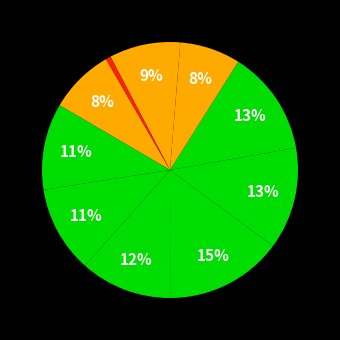

Rank the categories by value from highest to lowest.

ENERO A DICIEMBRE DE 2017, ENERO A DICIEMBRE DE 2019, ENERO A DICIEMBRE DE 2018, ENERO A DICIEMBRE DE 2016, ENERO A DICIEMBRE DE 2015, ENERO A DICIEMBRE DE 2014, ENERO A DICIEMBRE DE 2021, ENERO A DICIEMBRE DE 2013, ENERO A DICIEMBRE DE 2020, ENERO A DICIEMBRE DE 2022